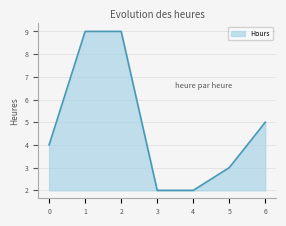

What is the maximum value shown in the chart?

9